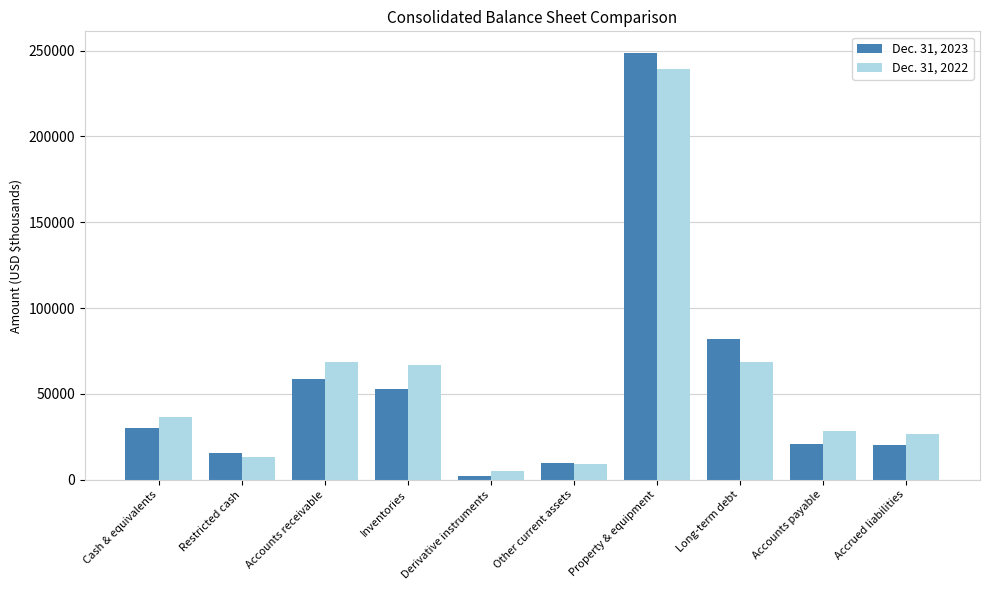

What is the label of the 9th bar from the left?

Accounts payable